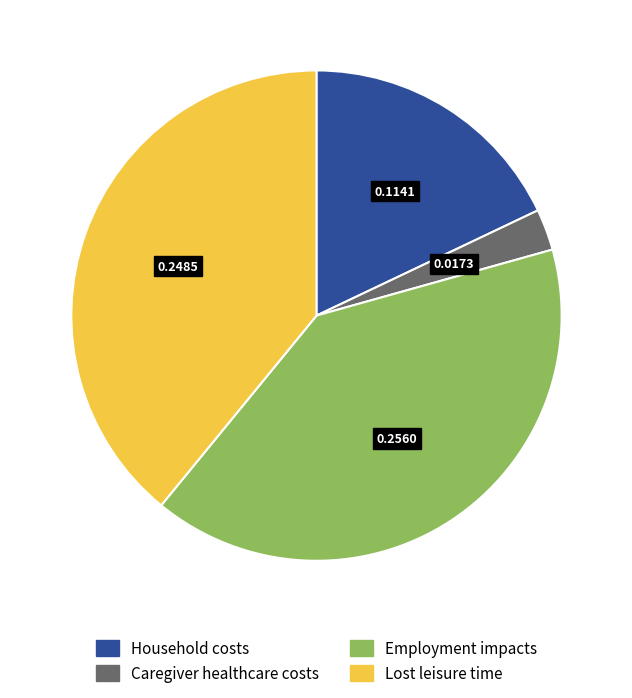

Rank the categories by value from highest to lowest.

Employment impacts, Lost leisure time, Household costs, Caregiver healthcare costs